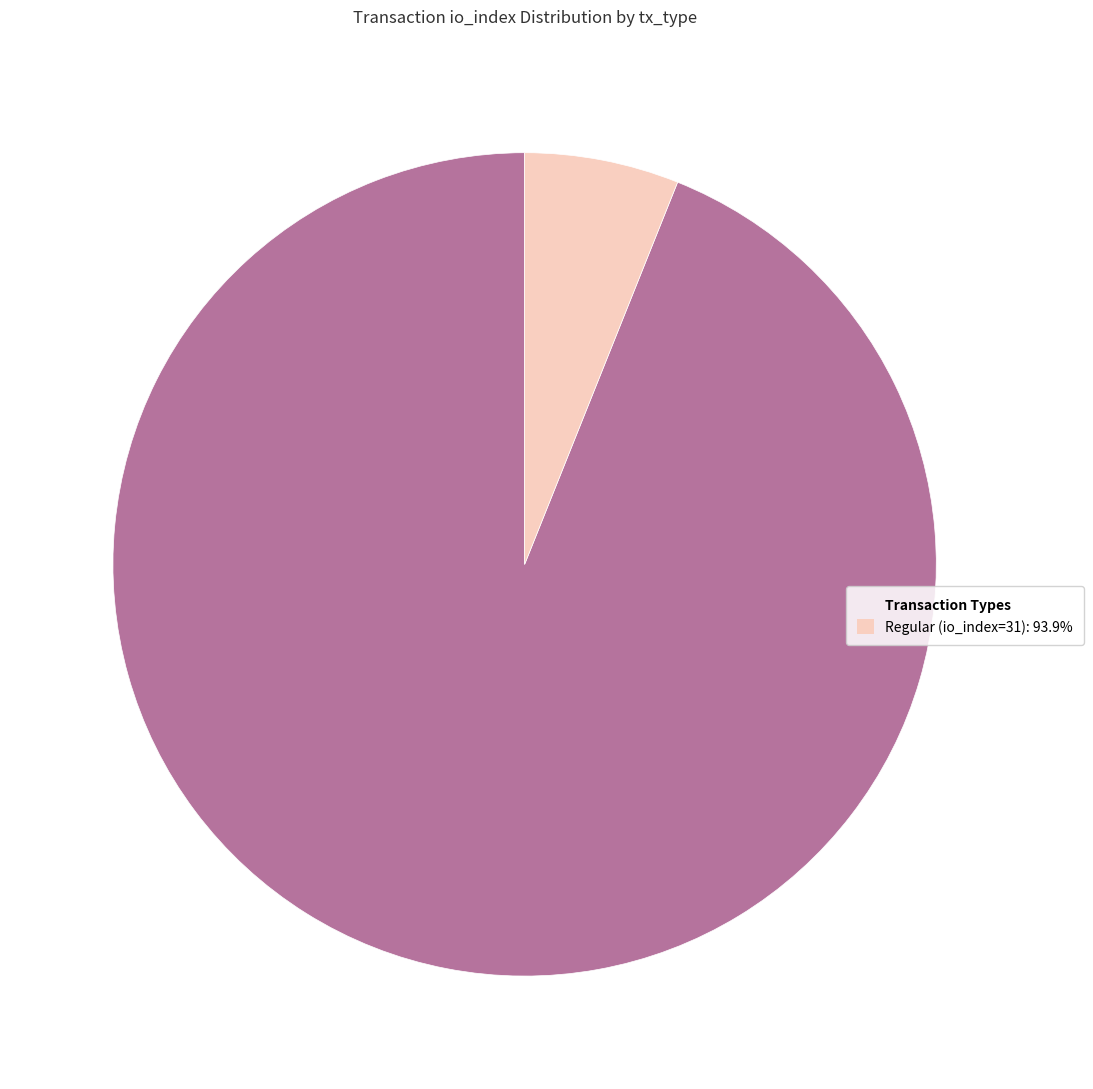

Does any single category account for the majority?

Yes